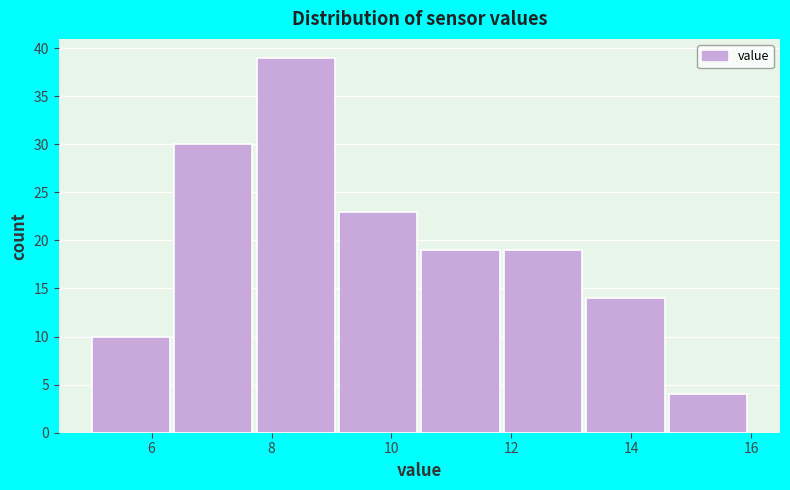

Reading left to right, list every bar in this chart as the range it spans on the x-axis followed by its height. Neither the bar edges nor the heights are printed on the chart, so give them approximately, as read against the axes.

5.0 to 6.4: 10
6.4 to 7.8: 30
7.8 to 9.2: 39
9.2 to 10.6: 23
10.6 to 11.8: 19
11.8 to 13.2: 19
13.2 to 14.6: 14
14.6 to 16.0: 4